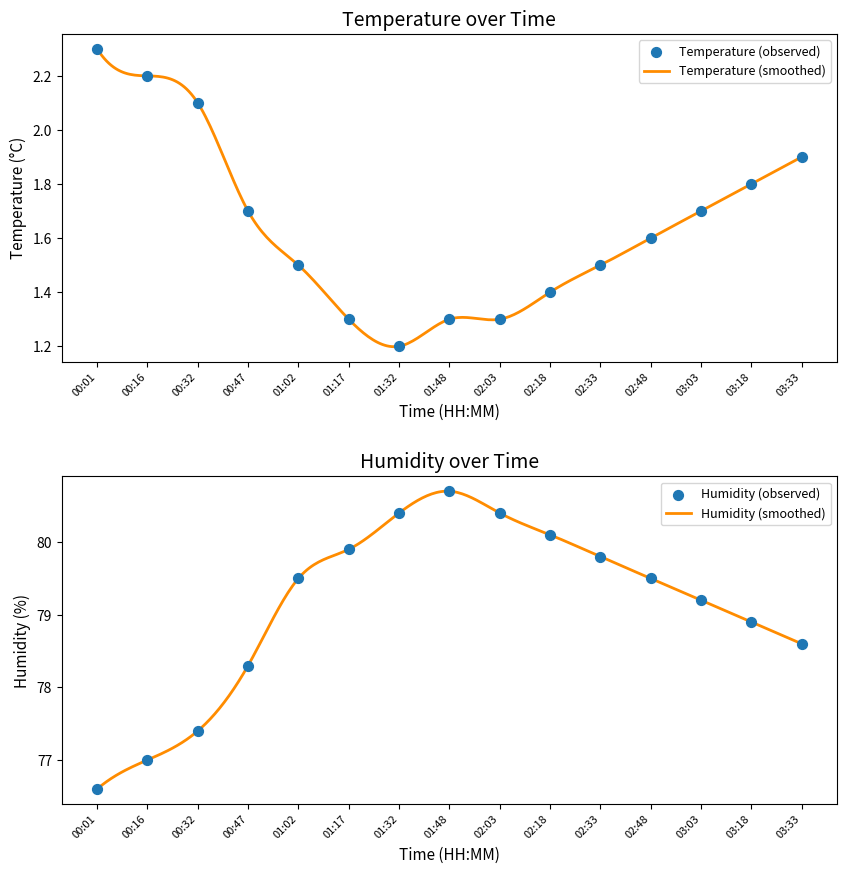

Which series reaches the maximum Y coordinate?

humidity